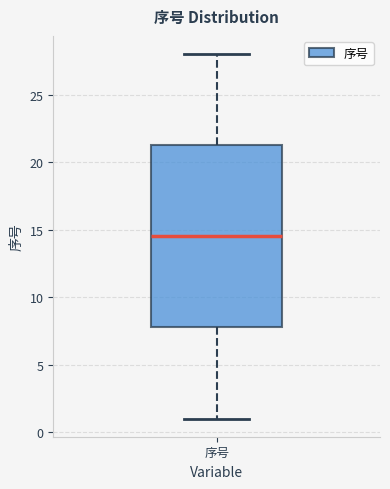

Where does the upper whisker of the box for 序号 end on the y-axis? The values are not printed on the chart, so give them approximately, as read against the axis.

28.0